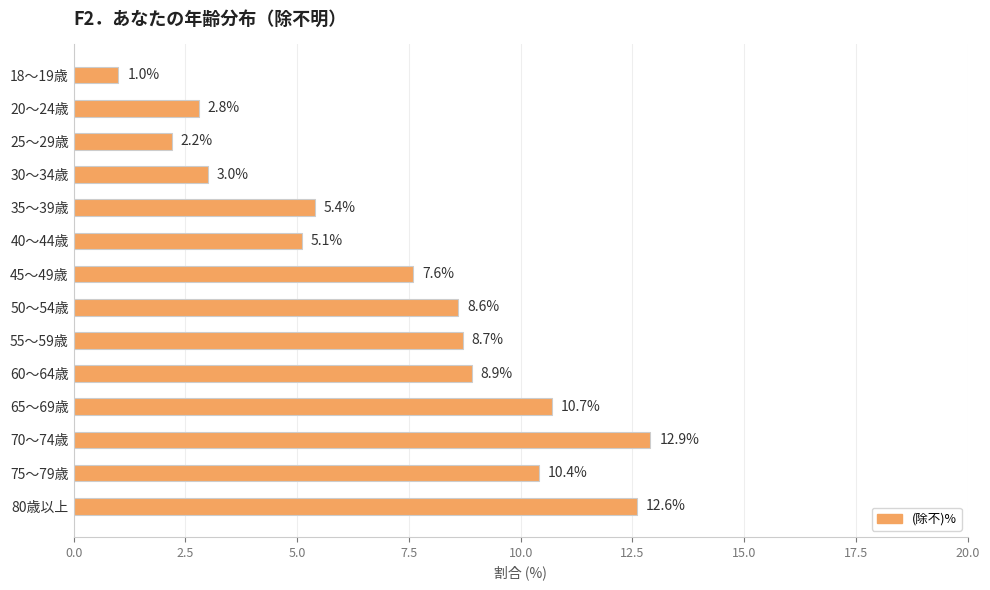

Which label corresponds to the largest value in the chart?

70～74歳